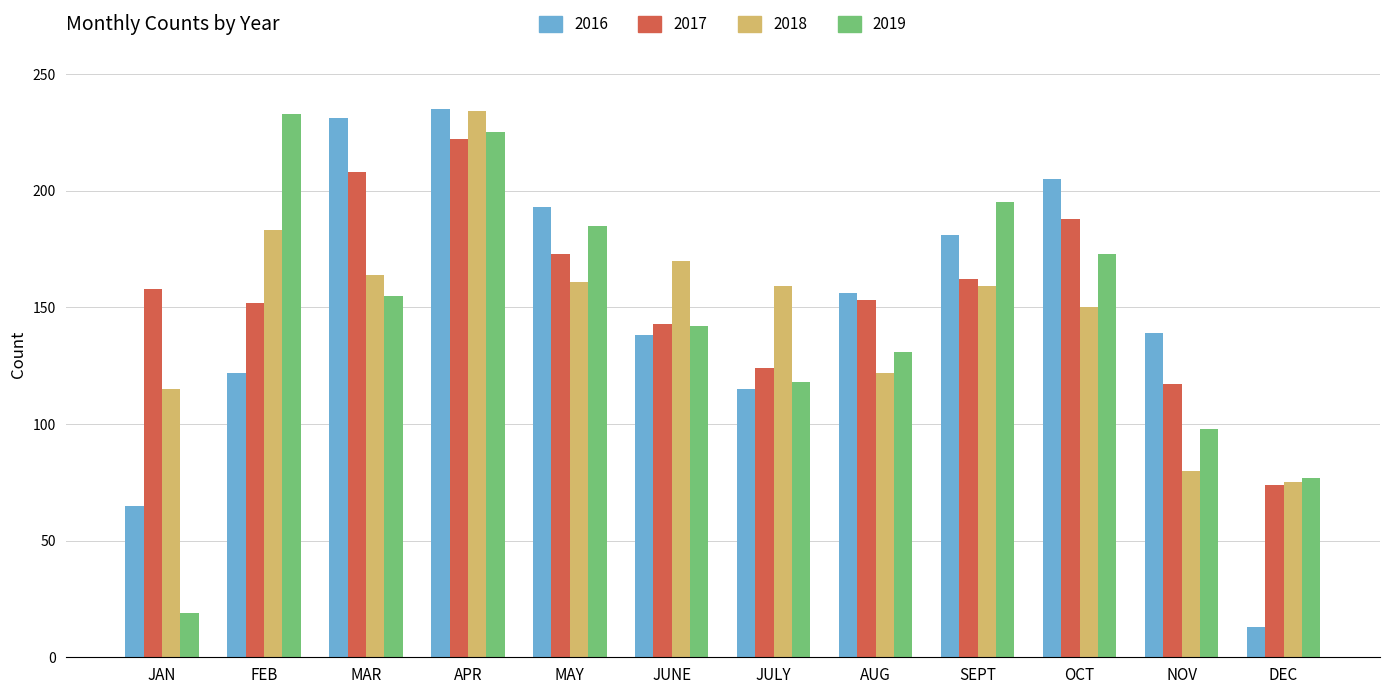

The 2018 series shows 80 at NOV. True or false?

True